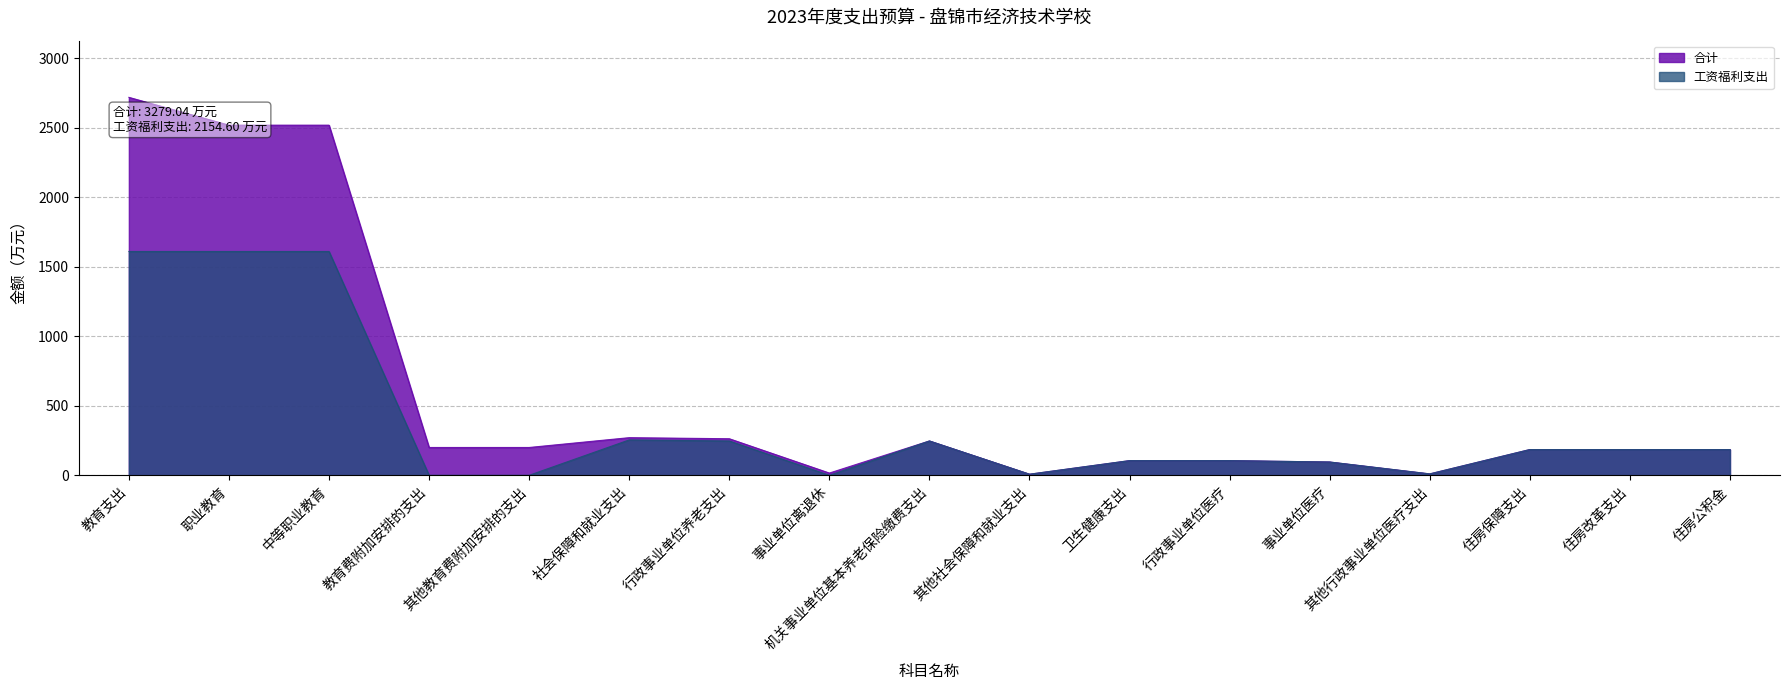

True or false: 合计 and 工资福利支出 intersect in this chart.

False